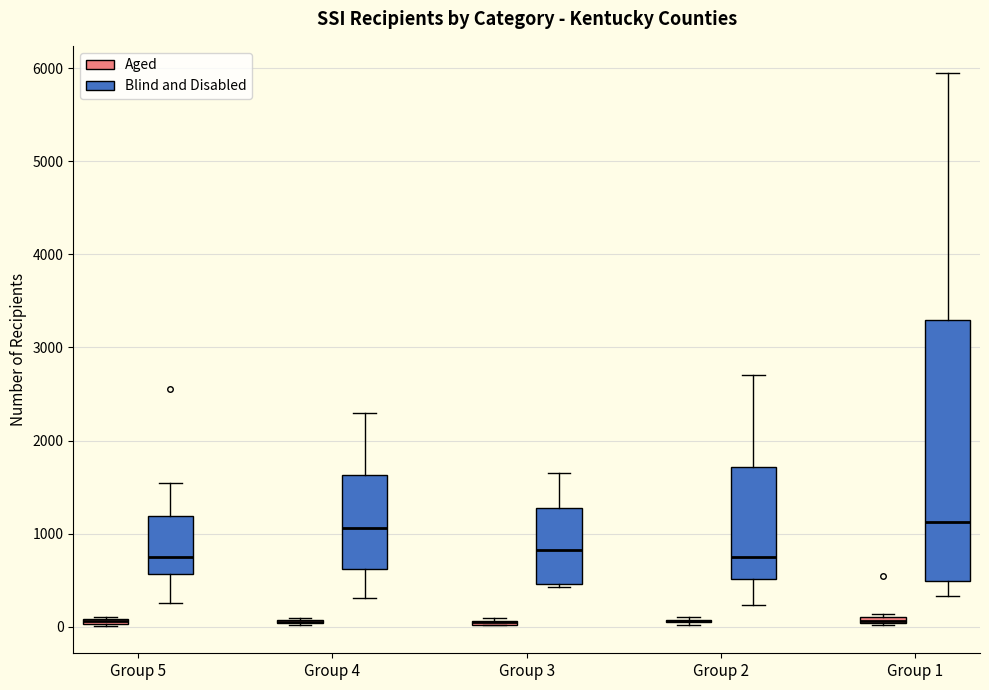

Which box is the tallest, from its lower edge to its upper edge?

Group 1 (Blind and Disabled)